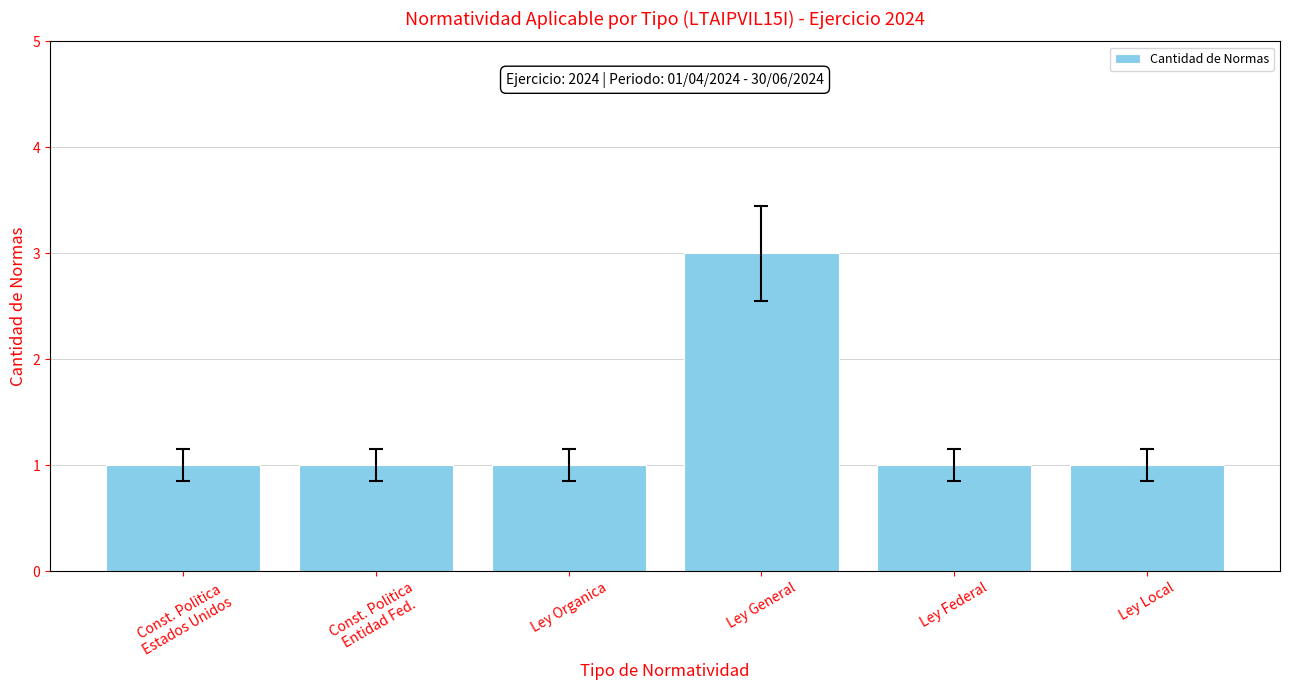

The value at Ley Federal is 1. True or false?

True